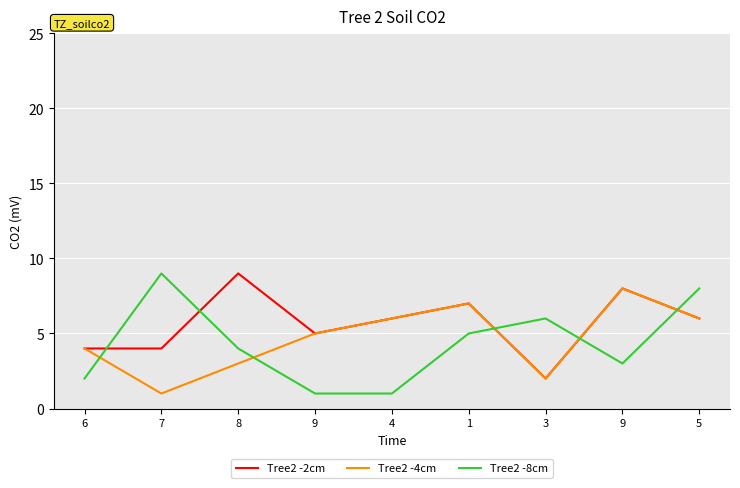

Is the value of Tree2 -4cm at 6 greater than the value of Tree2 -2cm at 9?

No